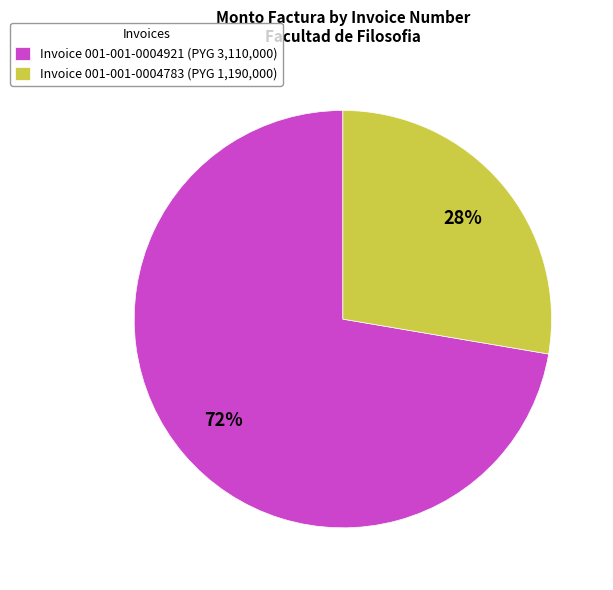

Rank the categories by value from lowest to highest.

Invoice 001-001-0004783 (PYG 1,190,000), Invoice 001-001-0004921 (PYG 3,110,000)